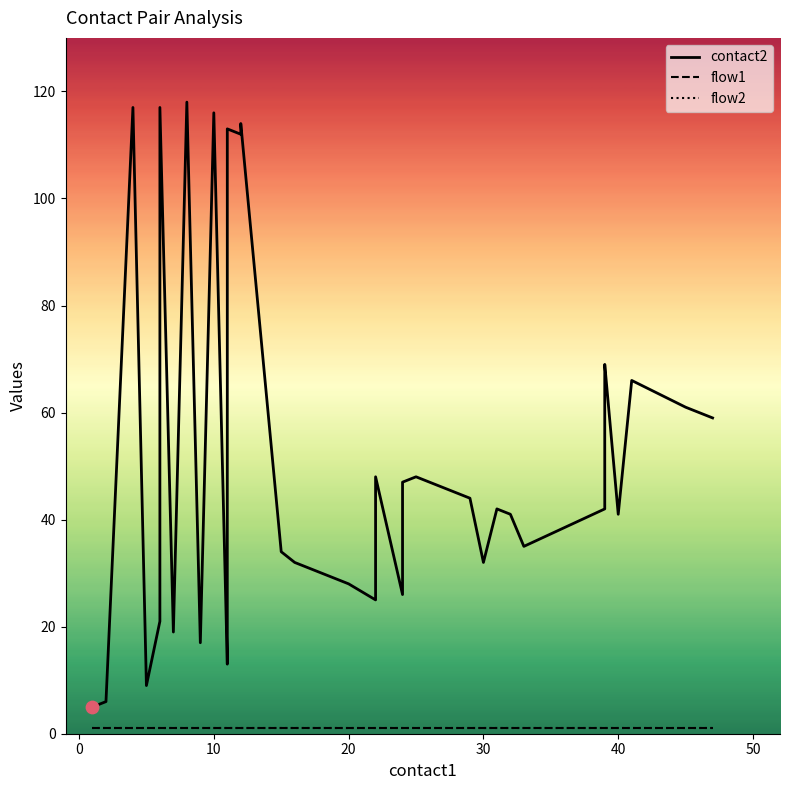

Which series has the largest total across all categories?

contact2